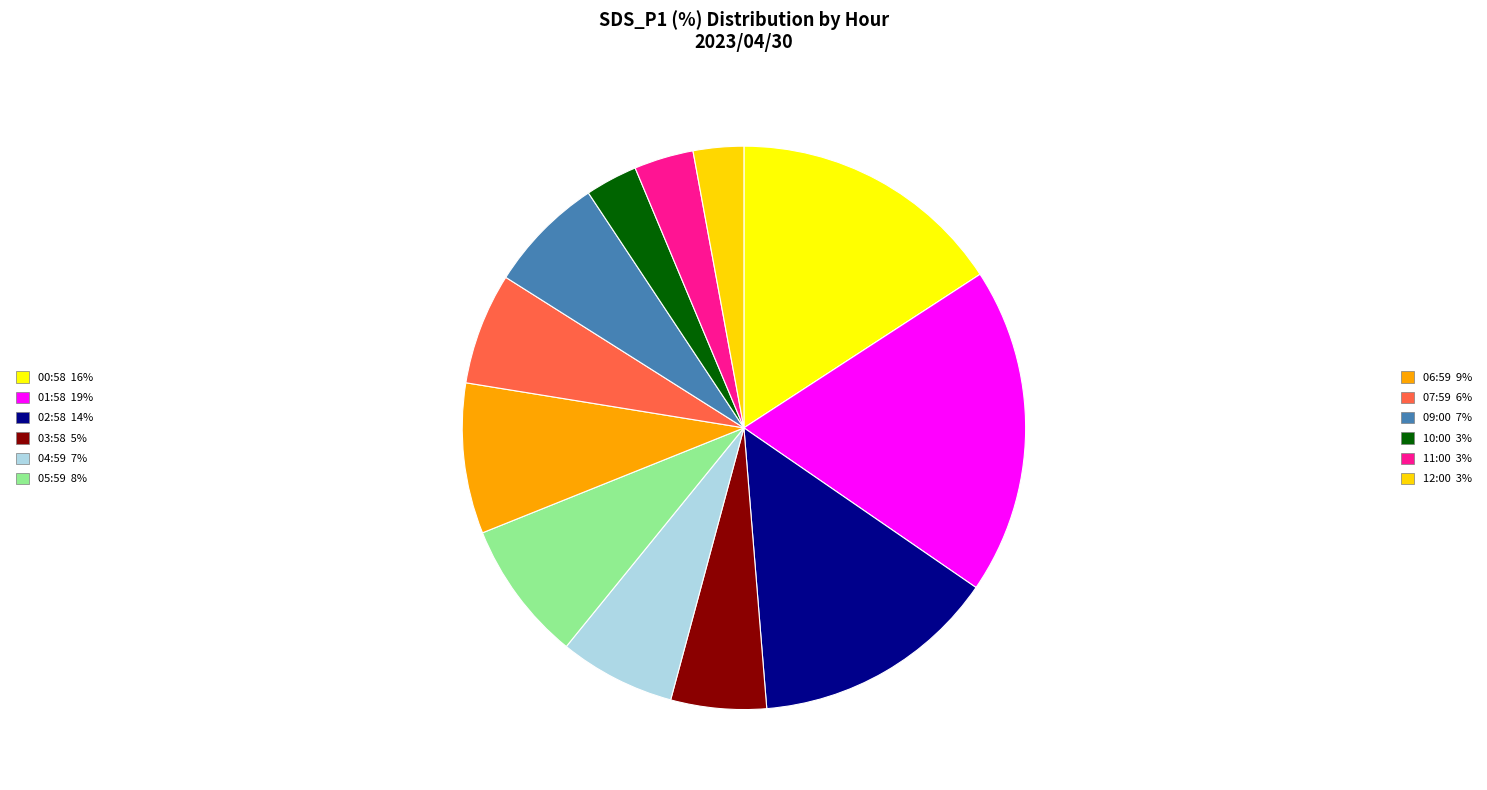

How many segments does this pie chart have?

12